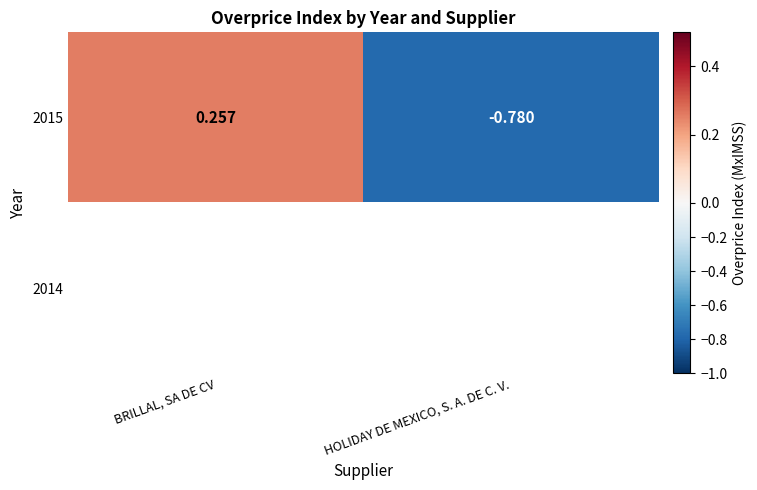

At how many categories does at least one series exceed 0?

1